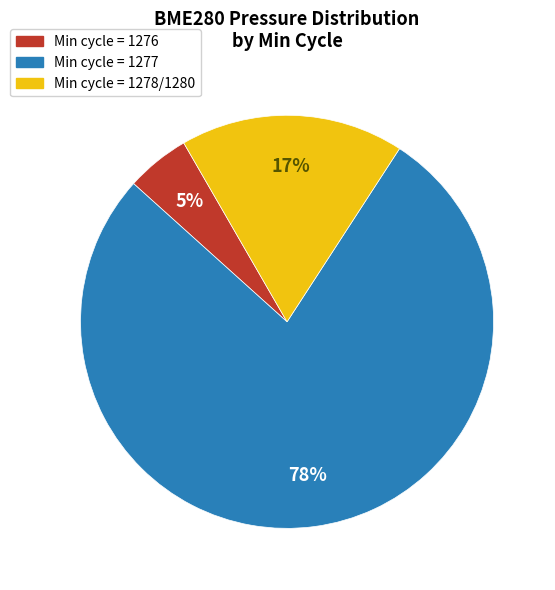

How many slices are in this pie chart?

3